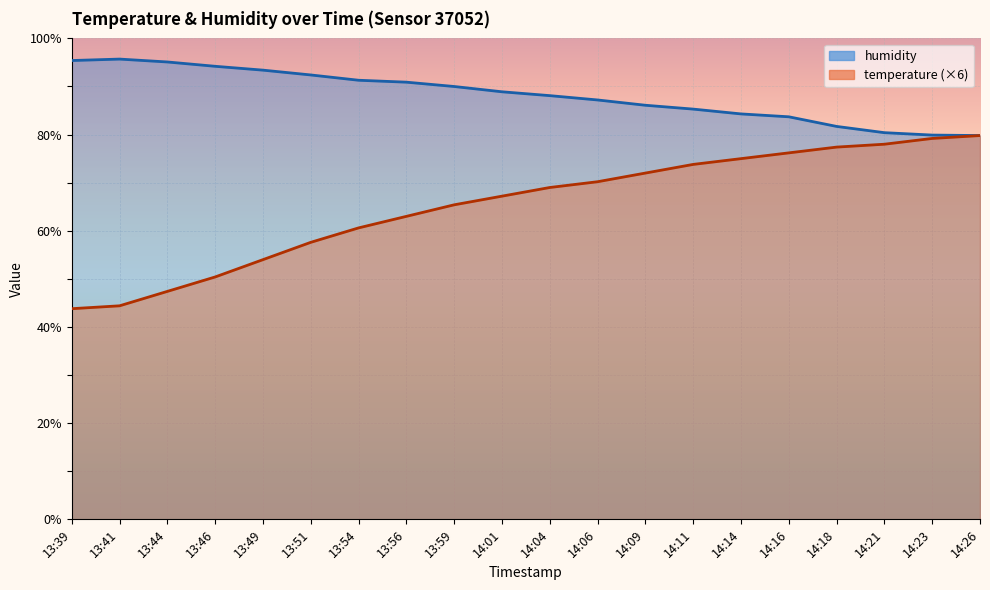

What is the difference between the highest and lowest values at 14:23?

0.7